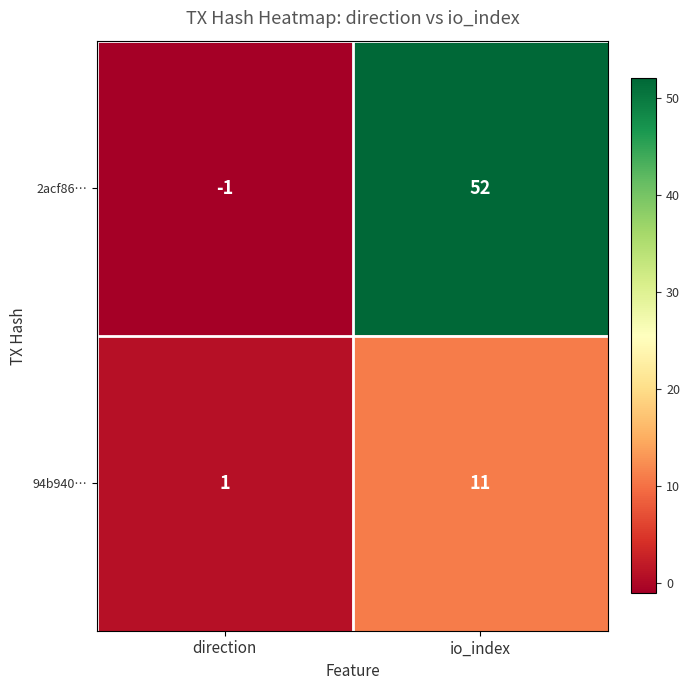

Is it true that 2acf86… equals 86 at io_index?

False